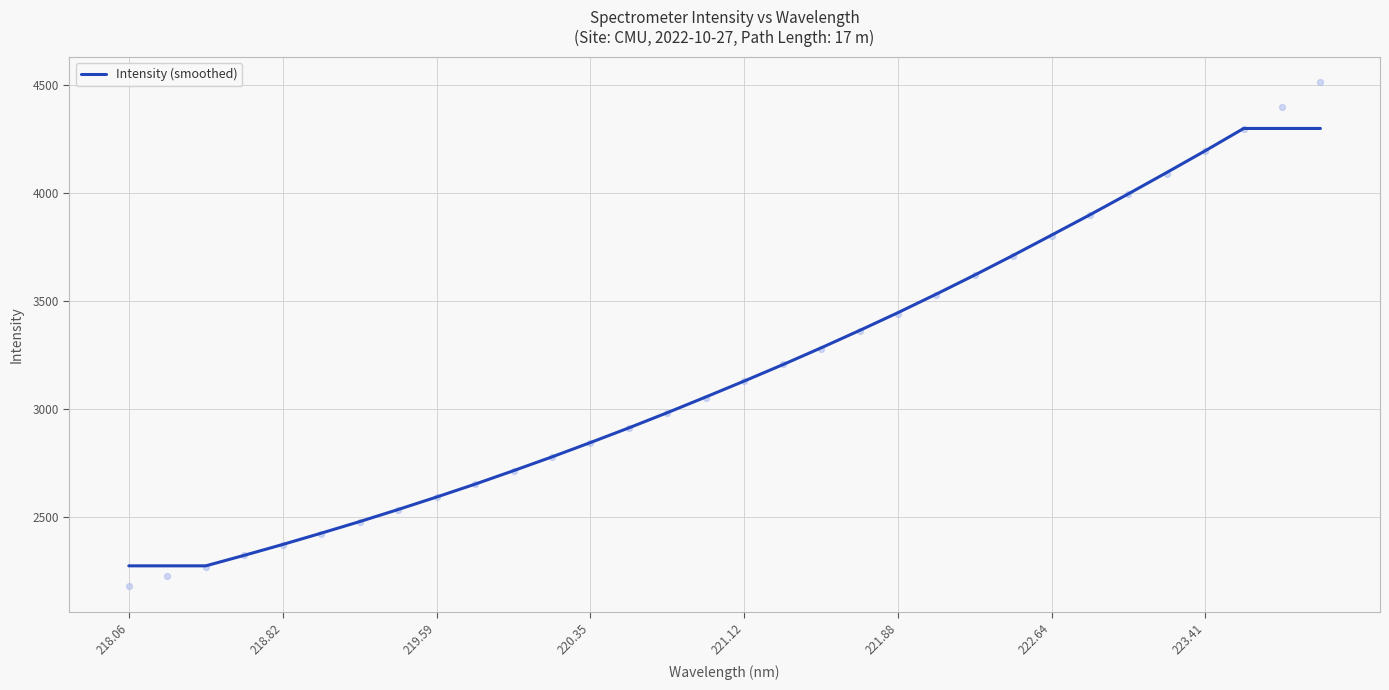

True or false: Intensity (smoothed) has a value of 4197.3 at 223.41.

True